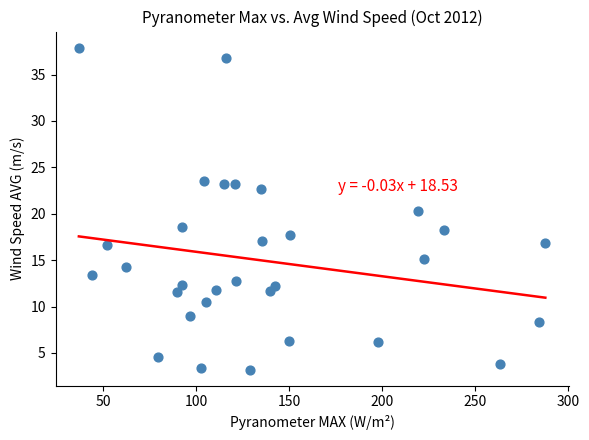

What is the range of X values (max minus min)?

250.7